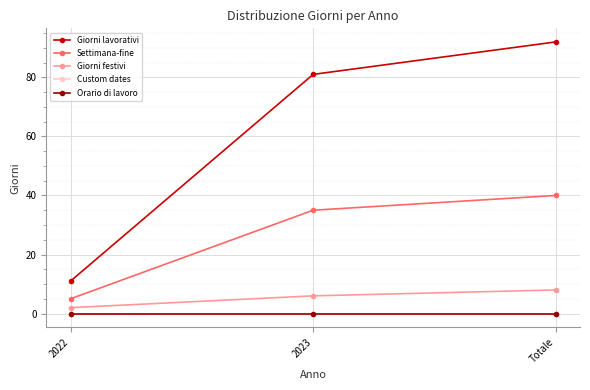

Which has a higher value, 2022 or Totale?

Totale